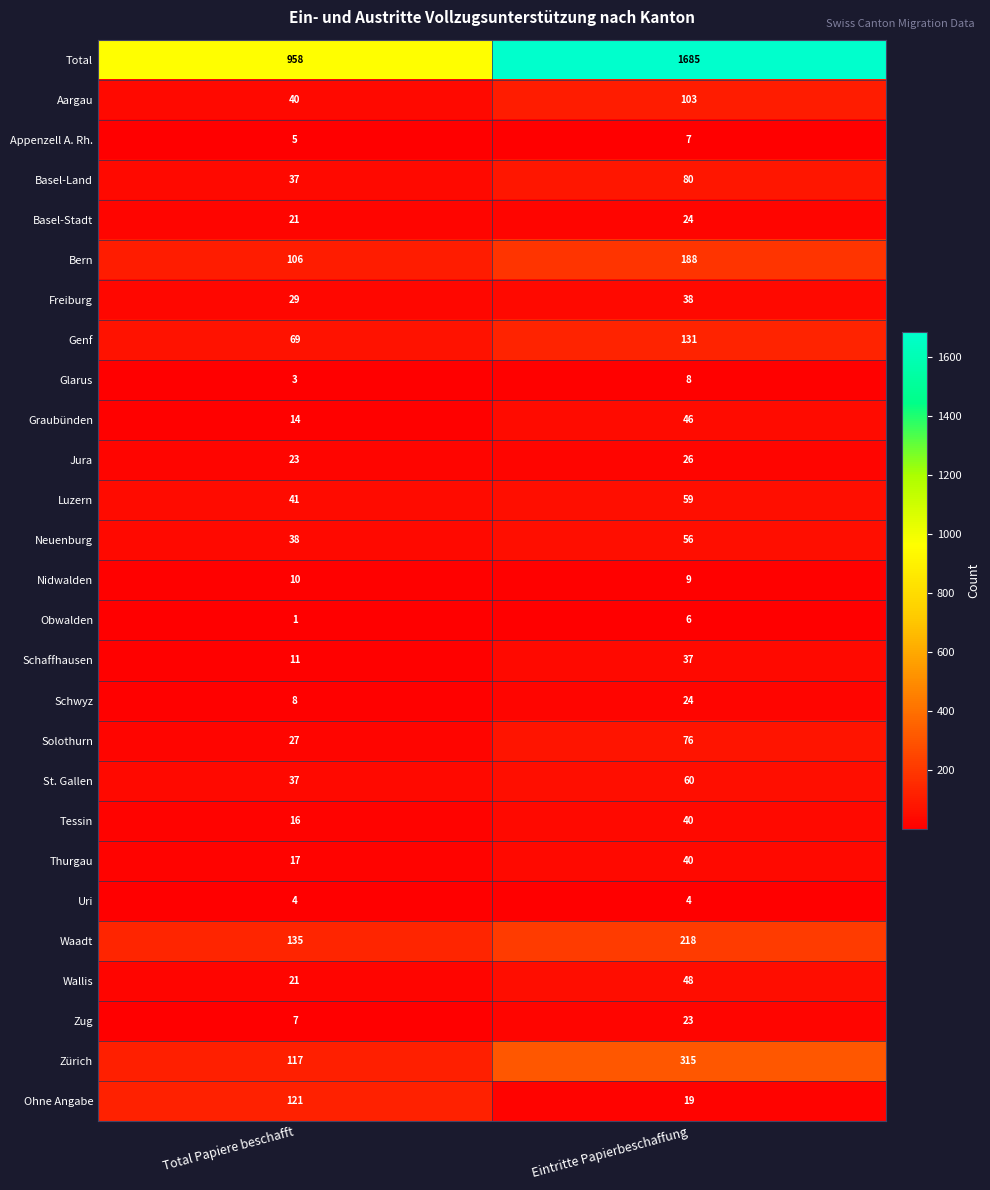

Rank the categories by Genf value from lowest to highest.

Total Papiere beschafft, Eintritte Papierbeschaffung